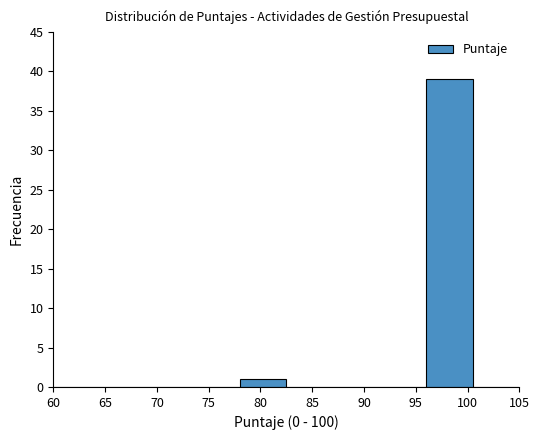

What is the height of the bar covering 78.0 to 82.5 on the x-axis? The values are not printed on the chart, so give them approximately, as read against the axis.

1